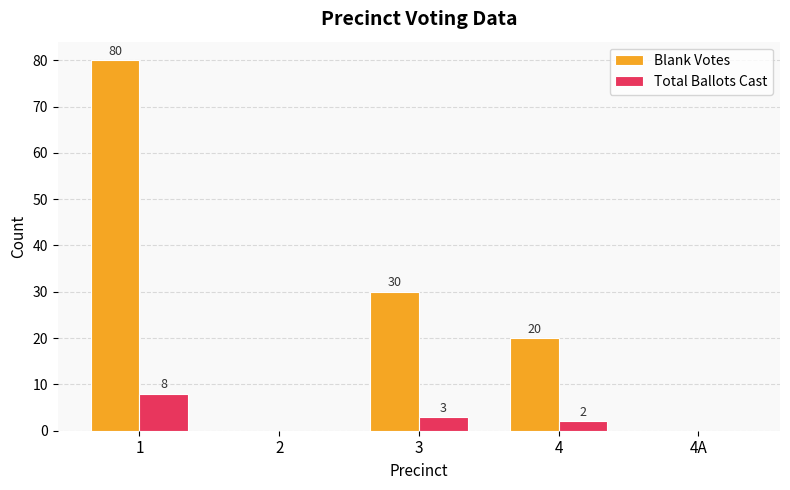

What is the maximum value shown in the chart?

80